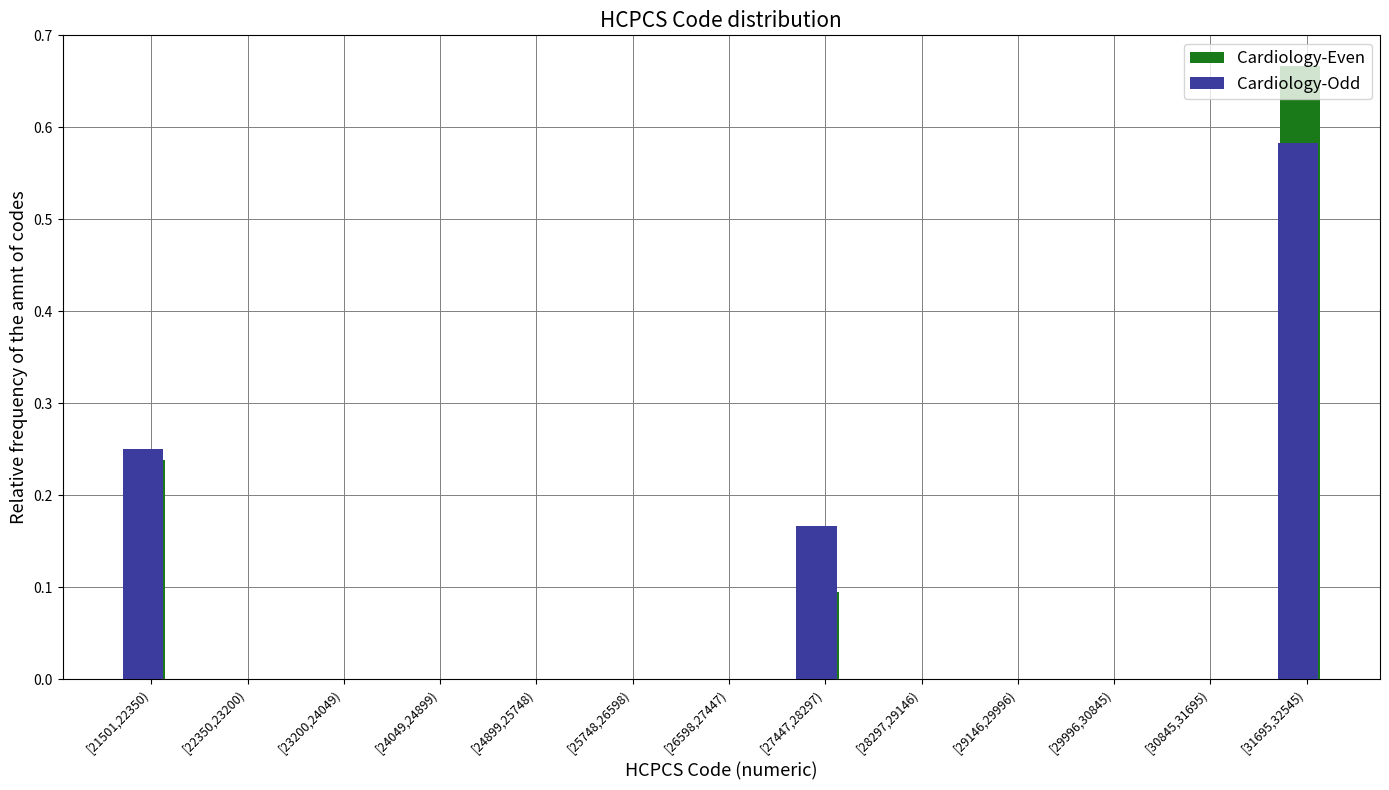

Which series changed the most between [21501,22350) and [25748,26598)?

Cardiology-Odd